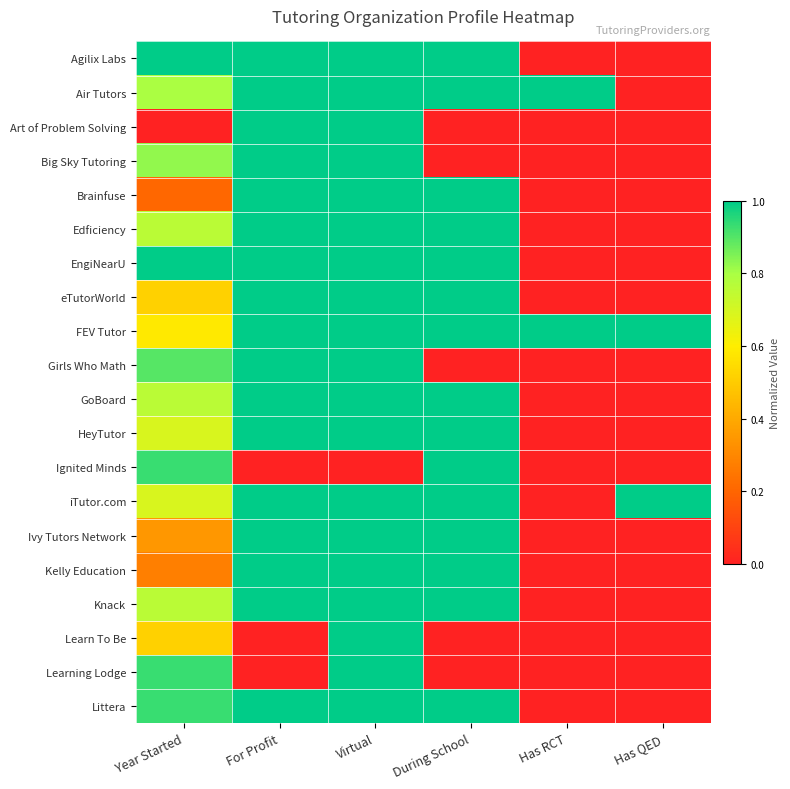

Rank the series by their maximum value, from highest to lowest.

Agilix Labs, Air Tutors, Art of Problem Solving, Big Sky Tutoring, Brainfuse, Edficiency, EngiNearU, eTutorWorld, FEV Tutor, Girls Who Math, GoBoard, HeyTutor, Ignited Minds, iTutor.com, Ivy Tutors Network, Kelly Education, Knack, Learn To Be, Learning Lodge, Littera